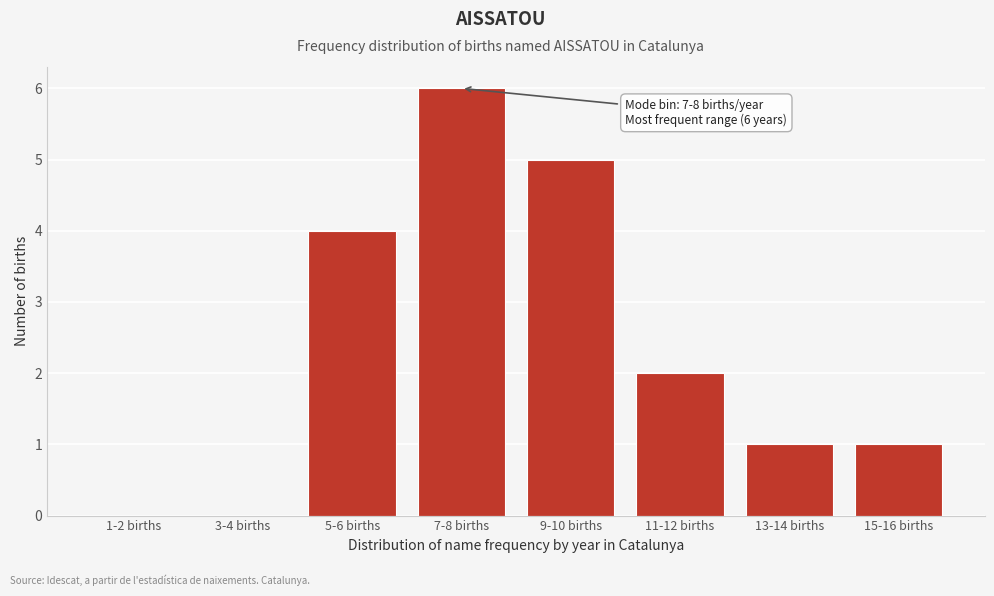

Reading left to right, list all the values displayed in this chart.

1-2 births=0	3-4 births=0	5-6 births=4	7-8 births=6	9-10 births=5	11-12 births=2	13-14 births=1	15-16 births=1